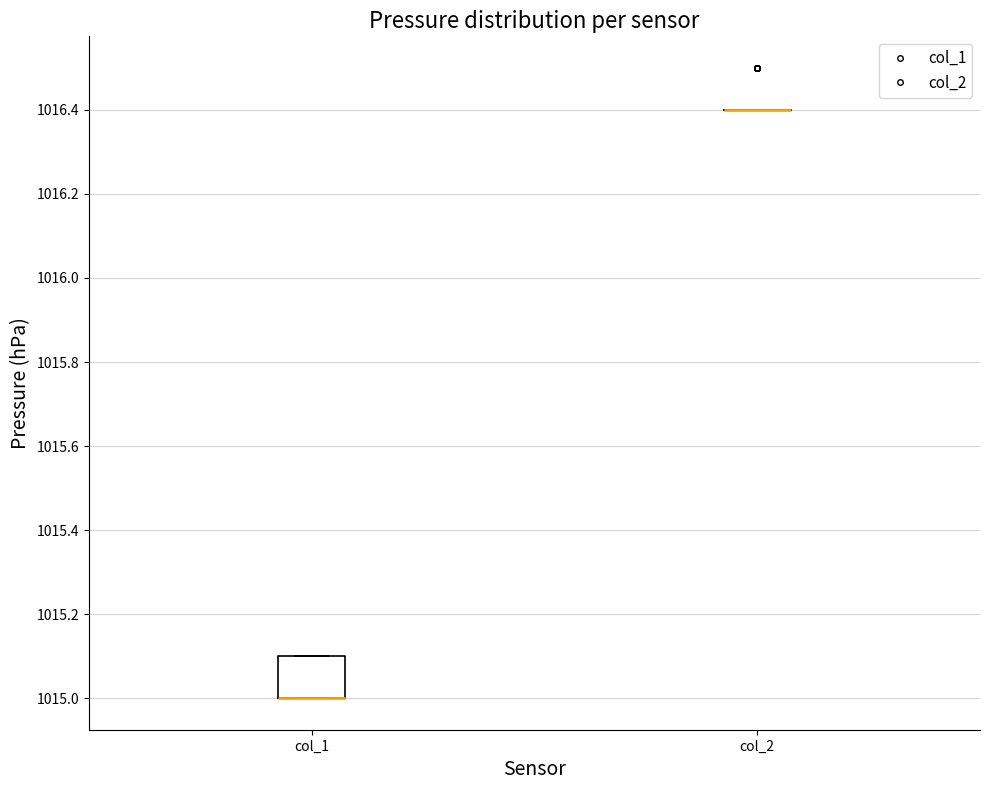

Comparing the boxes themselves (not the whiskers), which one is the tallest?

col_1